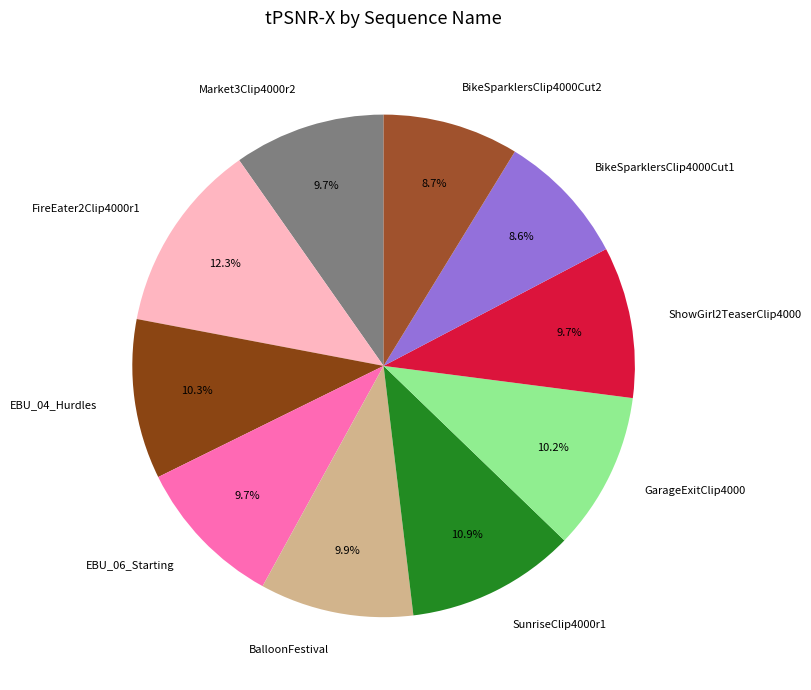

How many slices are in this pie chart?

10